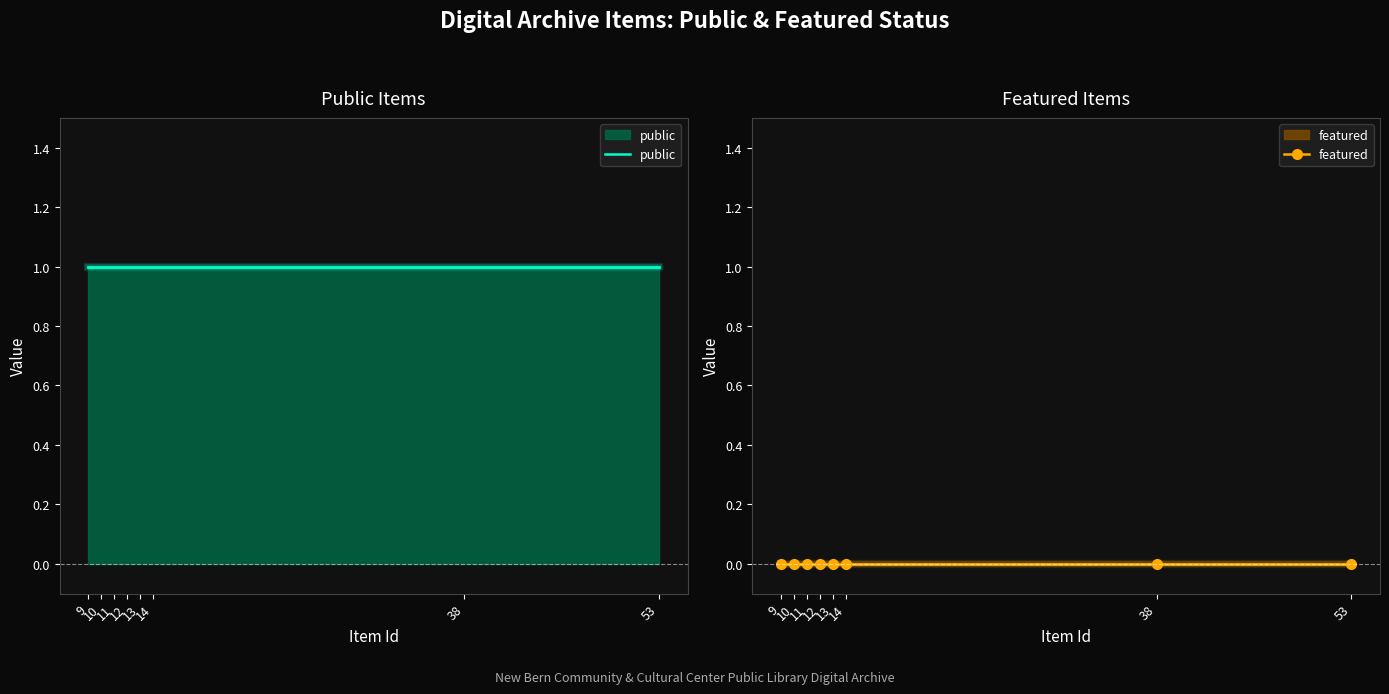

True or false: featured and public intersect in this chart.

False